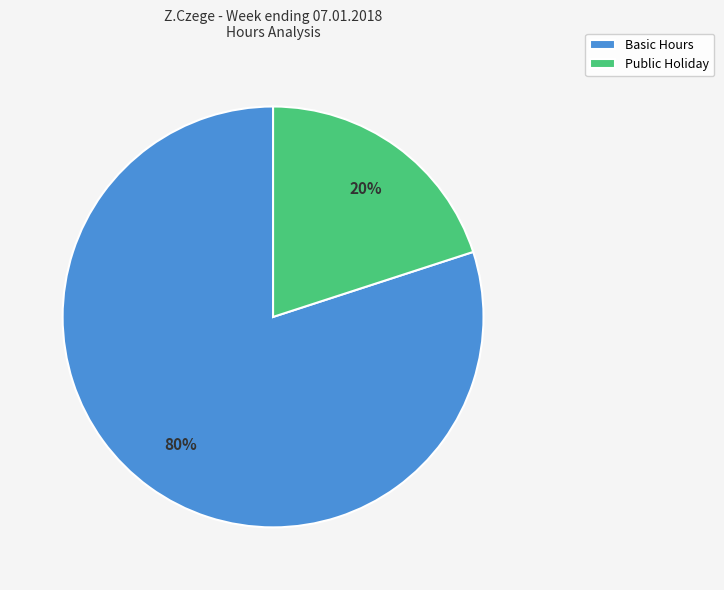

Combined, do Basic Hours and Public Holiday account for over 50%?

Yes